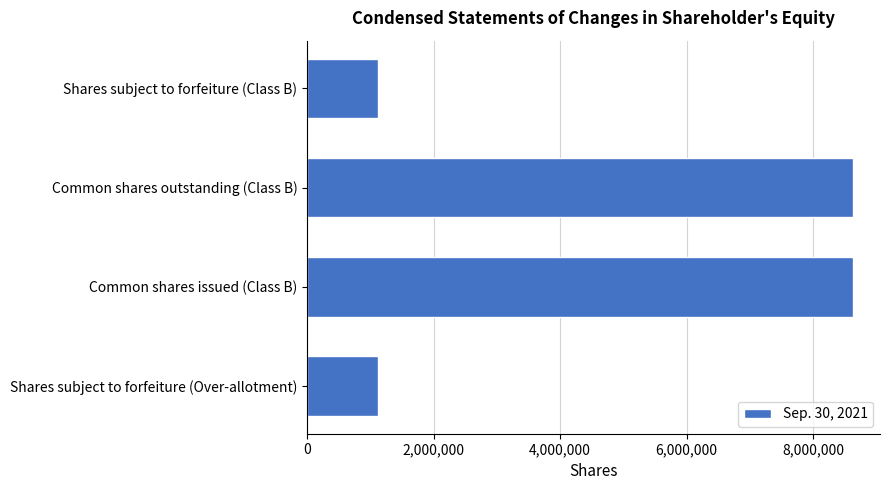

Approximately how many times larger is the value at Common shares outstanding (Class B) compared to Shares subject to forfeiture (Over-allotment)?

7.7